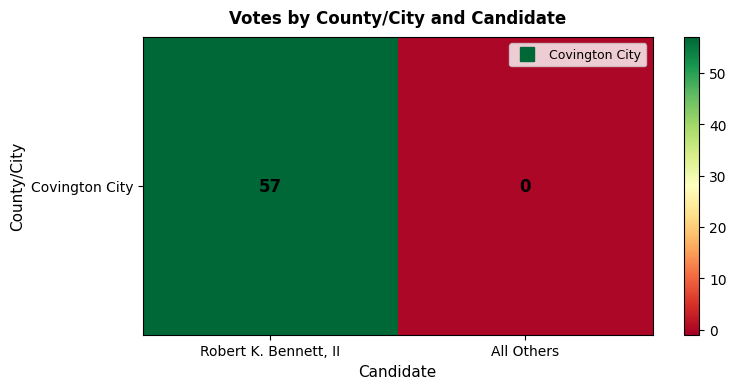

Rank the categories by value from highest to lowest.

Robert K. Bennett, II, All Others